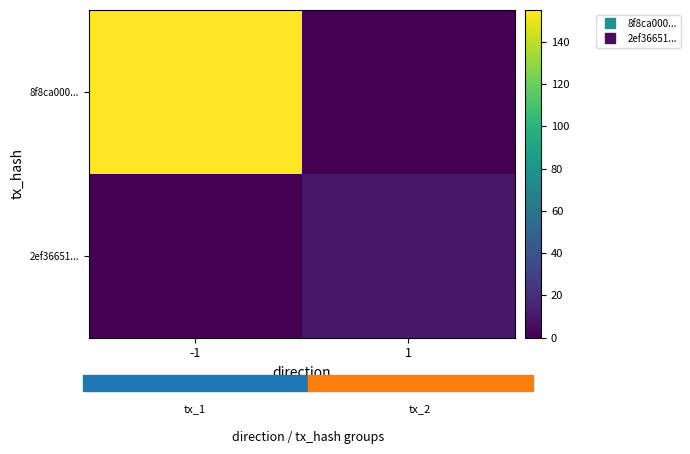

Which label corresponds to the largest value in the chart?

-1